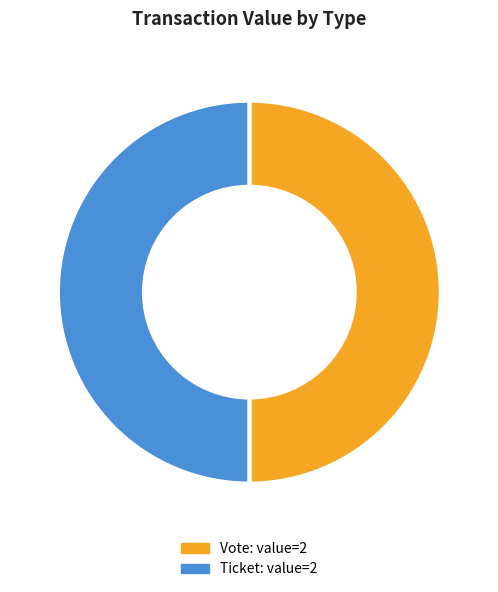

Count the number of slices in the pie.

2